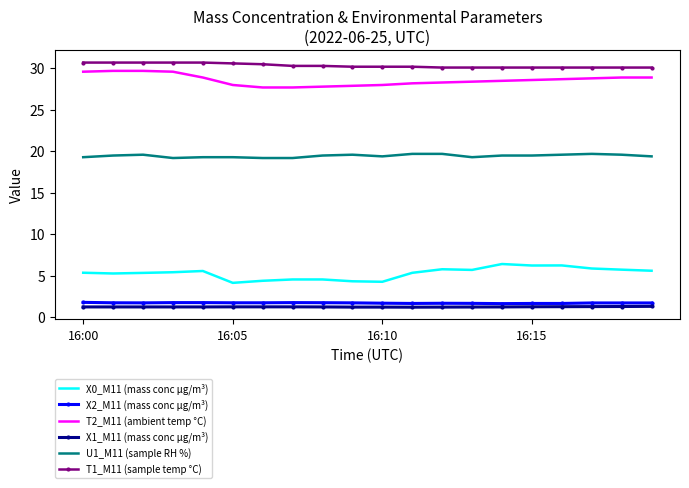

True or false: X2_M11 (mass conc μg/m³) and T2_M11 (ambient temp °C) intersect in this chart.

False